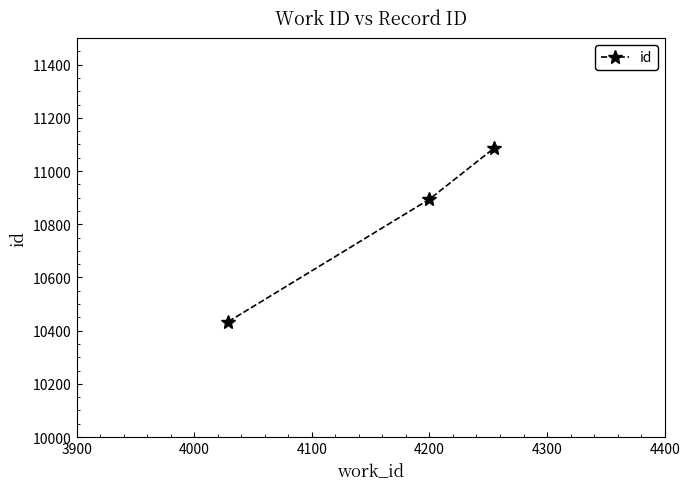

Reading left to right, list all the values displayed in this chart.

10434	10894	11086